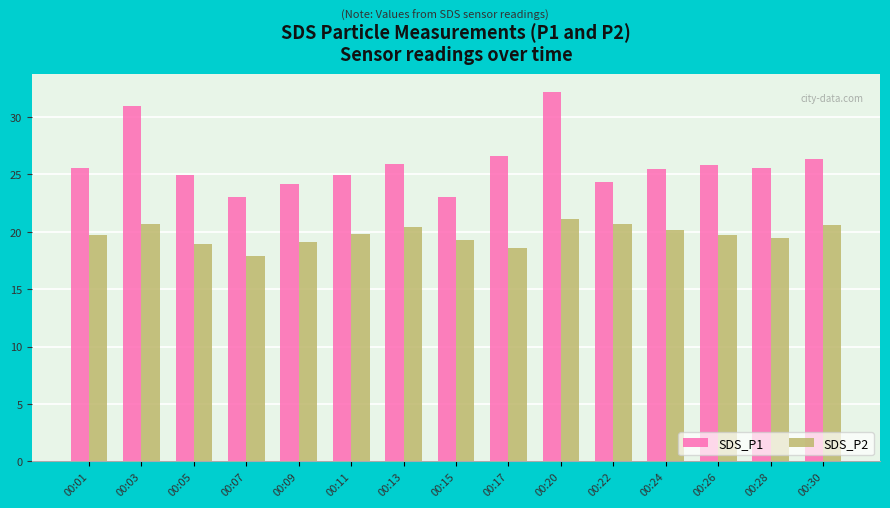

Is it true that SDS_P1 equals 54.5 at 00:03?

False